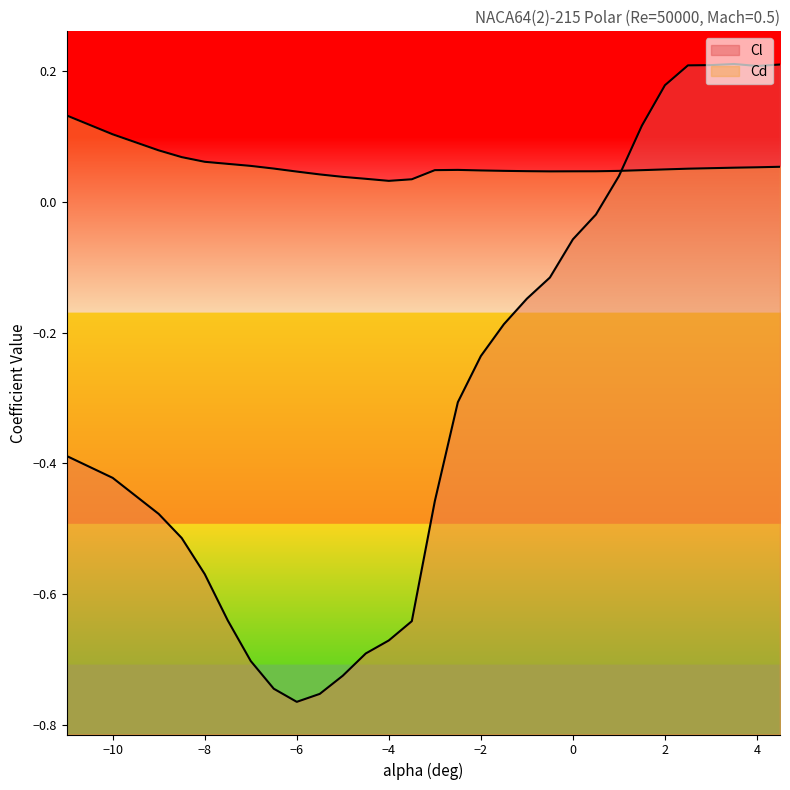

Between -5 and -1.5, which series saw the biggest shift?

Cl